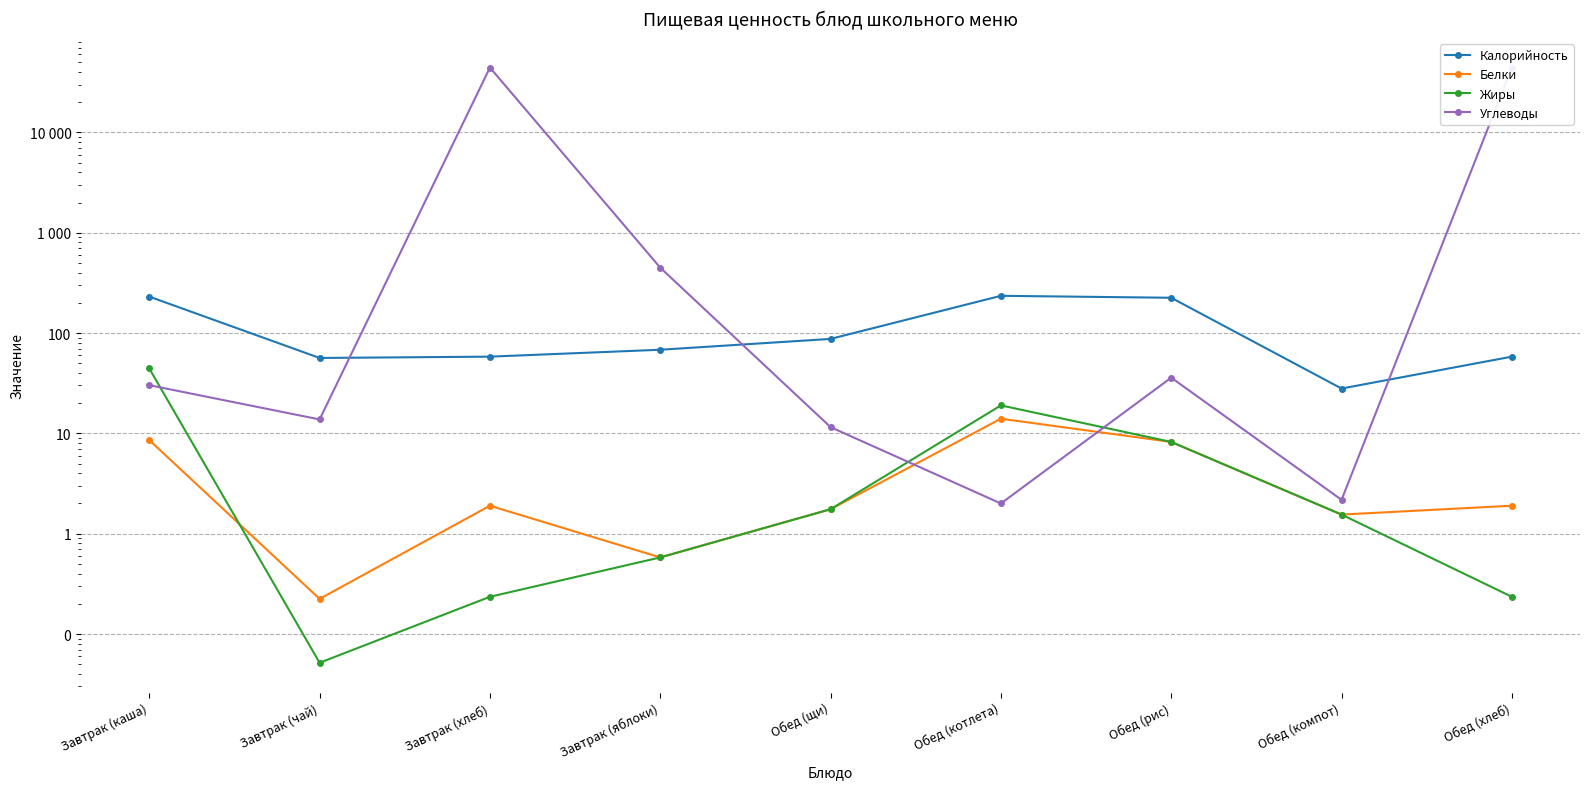

What is the label of the 5th point from the right?

Обед (щи)